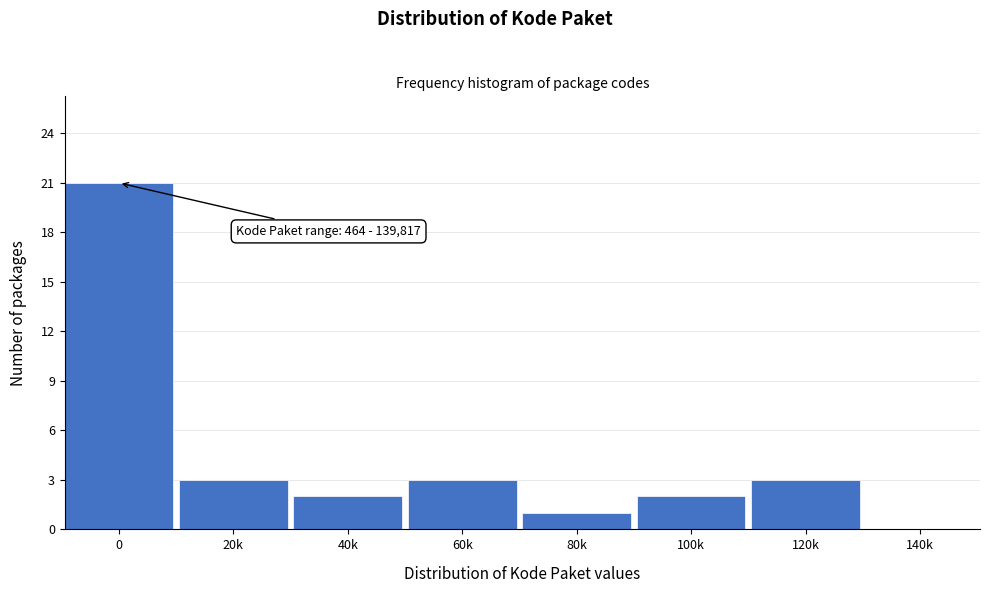

Reading left to right, extract all data points from this chart.

0=21	20k=3	40k=2	60k=3	80k=1	100k=2	120k=3	140k=0